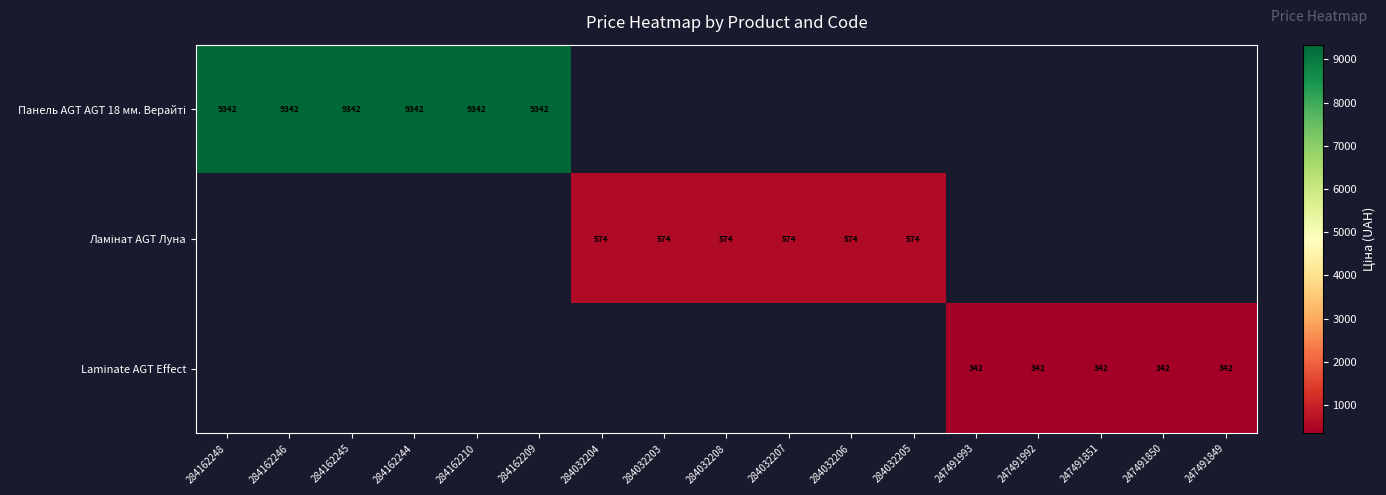

At which category does the chart reach its minimum across all series?

247491993